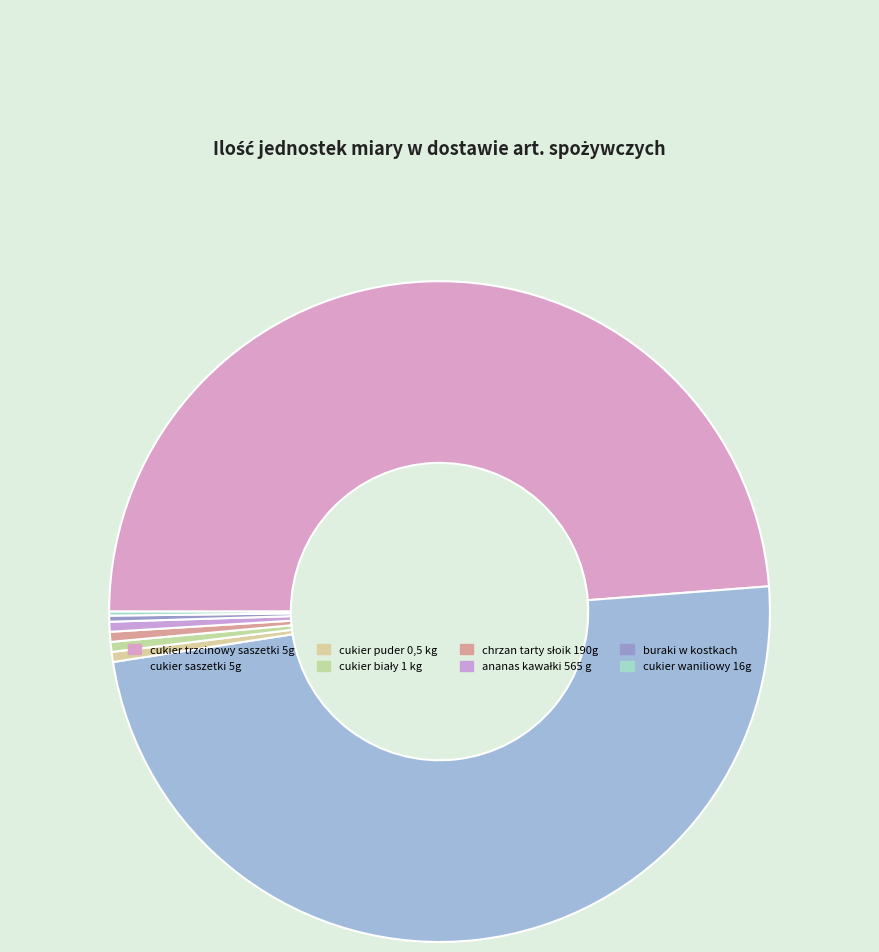

Is there any slice that represents more than half of the pie?

No